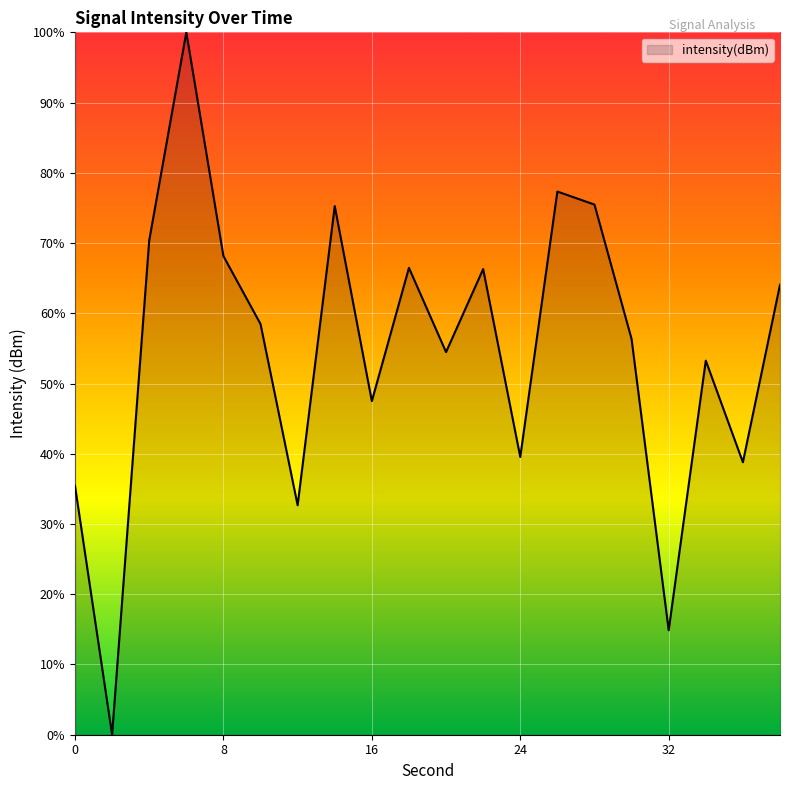

True or false: the data has more than 2 interior local peaks.

True